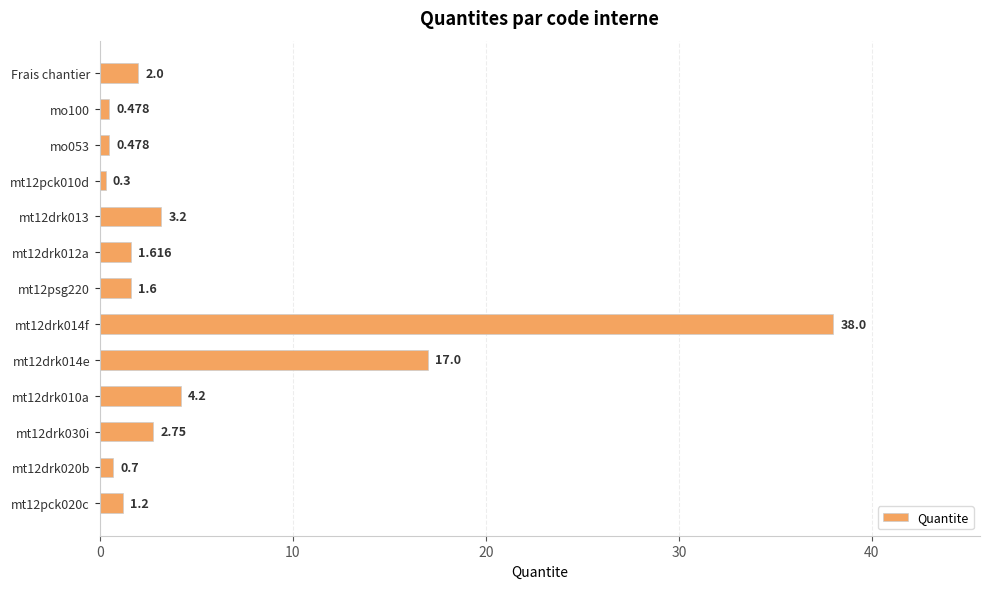

What is the maximum value shown in the chart?

38.0